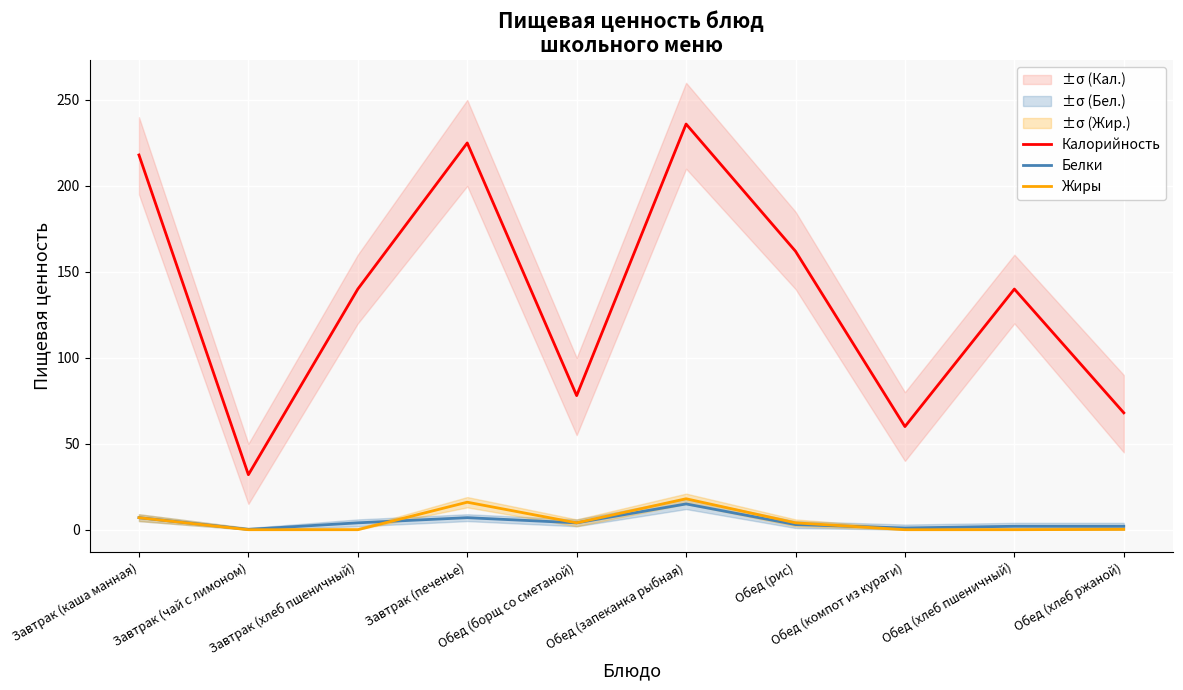

Which label corresponds to the smallest value in the chart?

Завтрак (чай с лимоном)